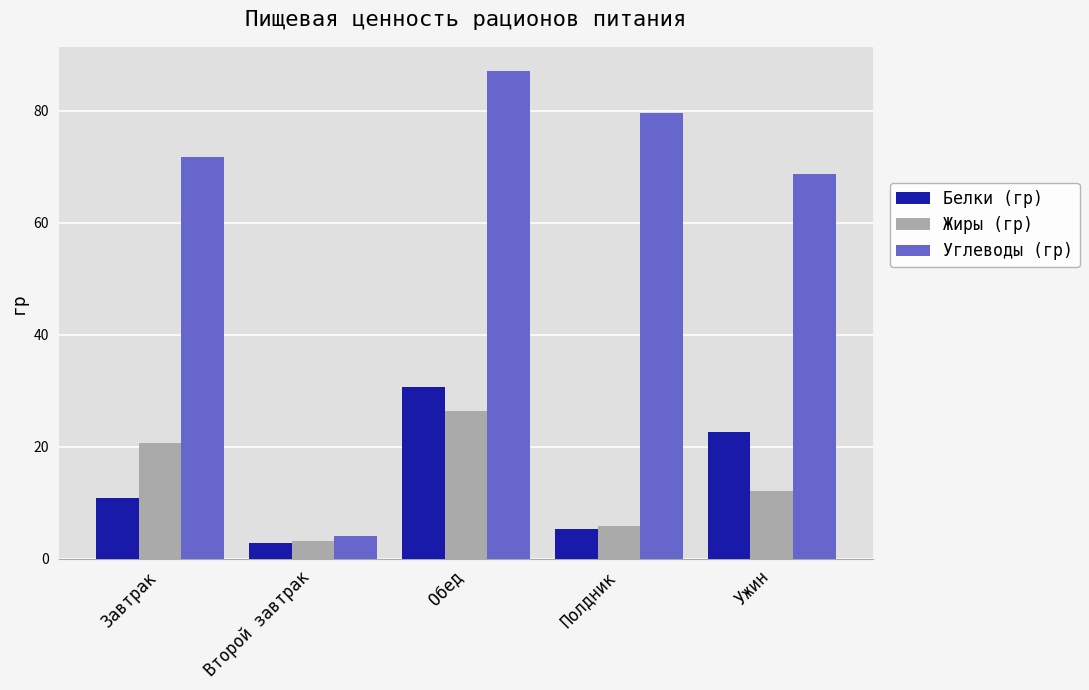

Which category has the highest value in the Углеводы (гр) series?

Обед